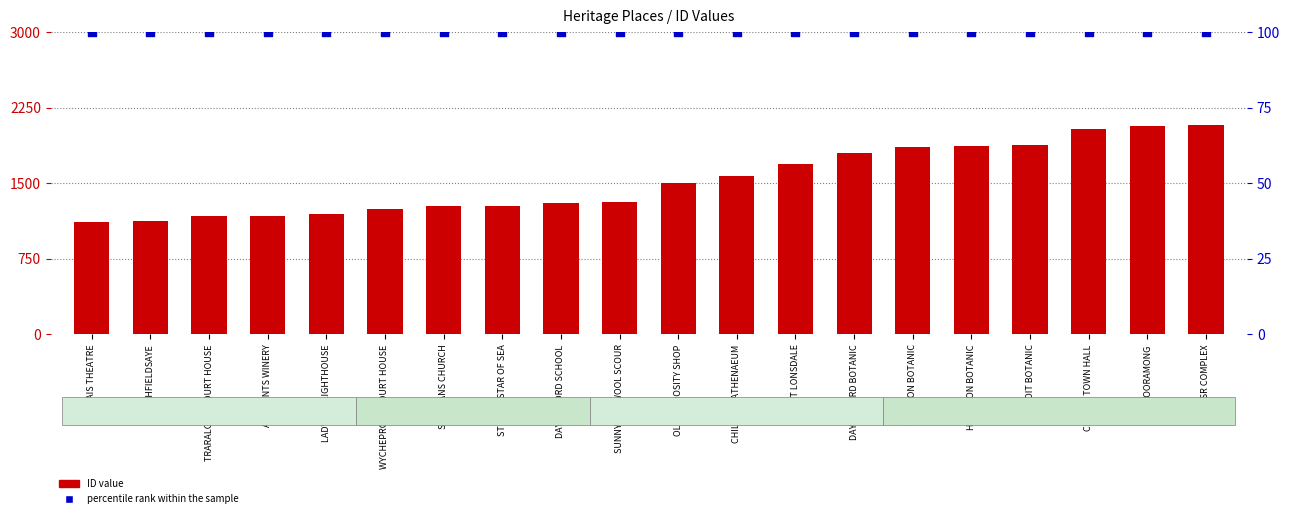

Which series reaches the maximum Y coordinate?

ID value